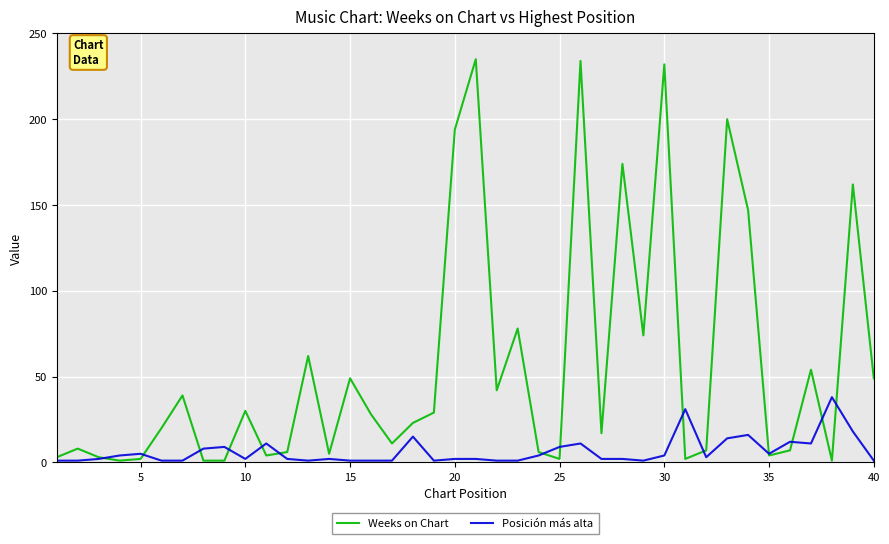

What is the greatest value displayed?

235